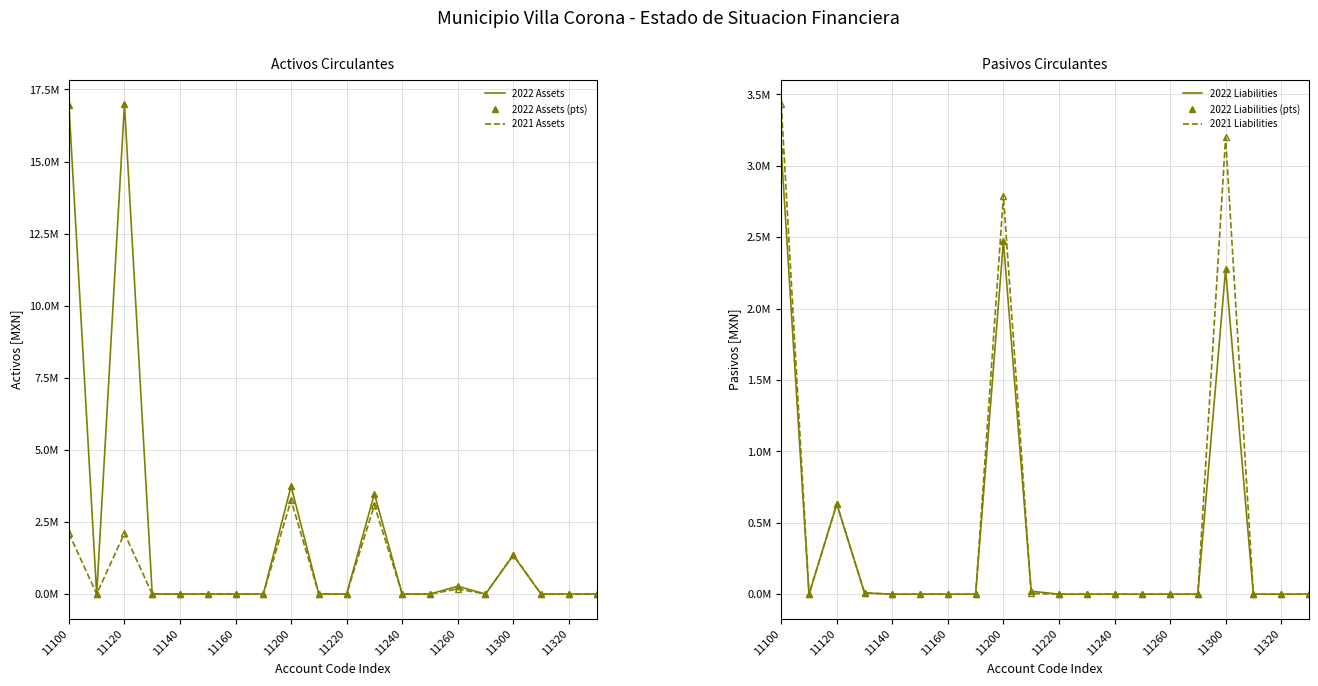

After their last crossing, which series has the higher values: 2022 Assets or 2021 Liabilities?

2021 Liabilities